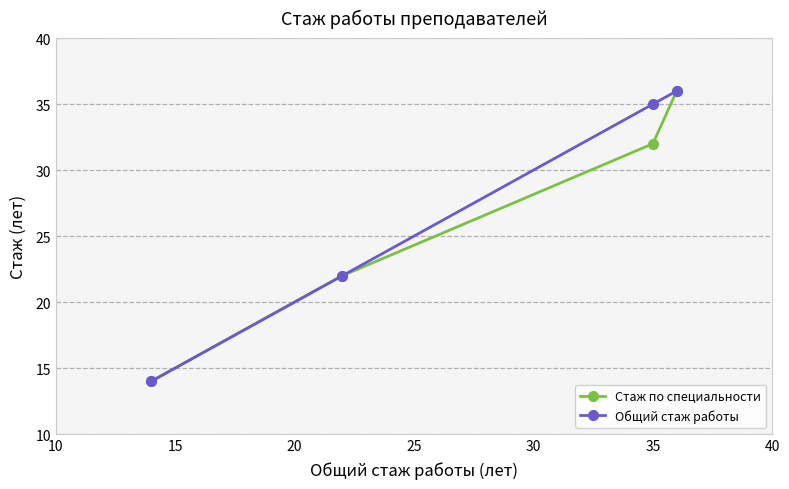

What is the lowest value of the Общий стаж работы series?

14